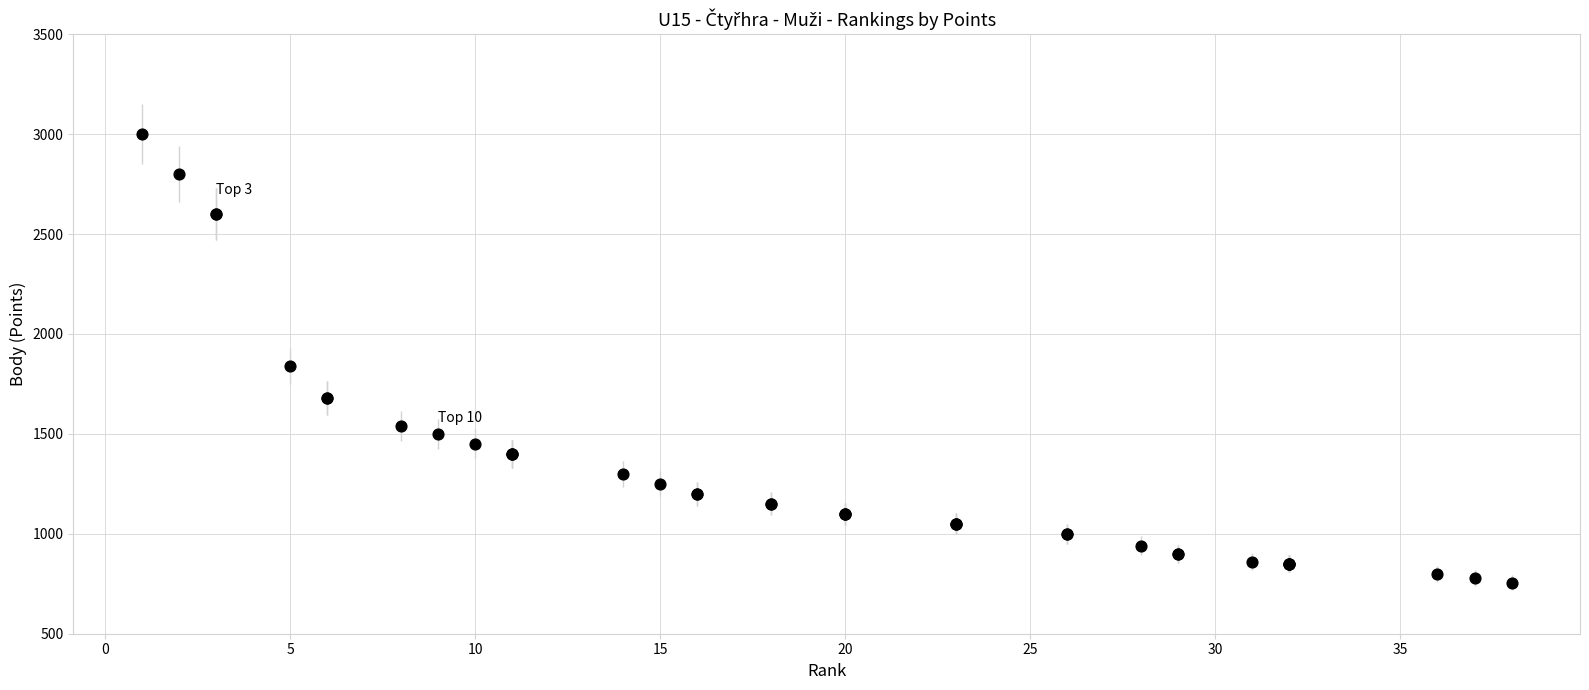

What Y value in the scatter plot is closest to 1877?

1840